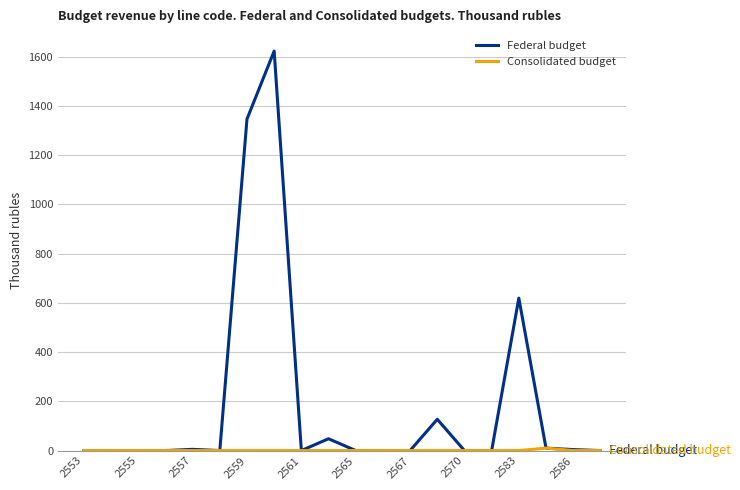

What is the difference between the maximum and minimum values in the Federal budget series?

1622